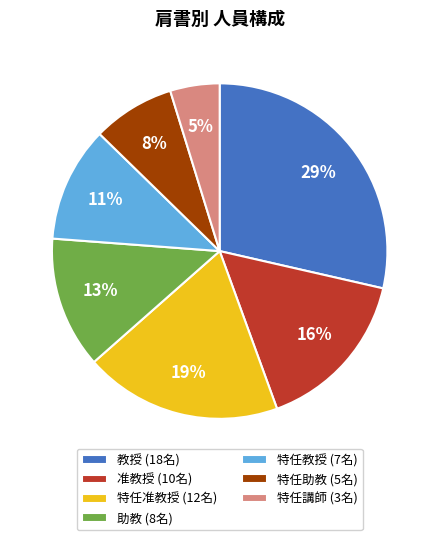

What percentage is the 特任助教 (5名) slice, to the nearest percent?

8%